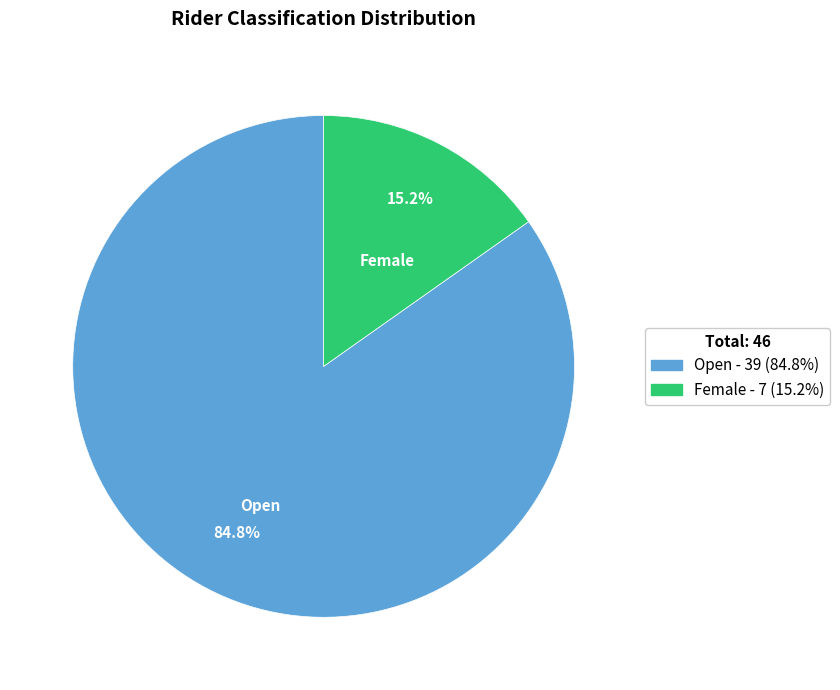

What percentage is the Female slice, to the nearest percent?

15%